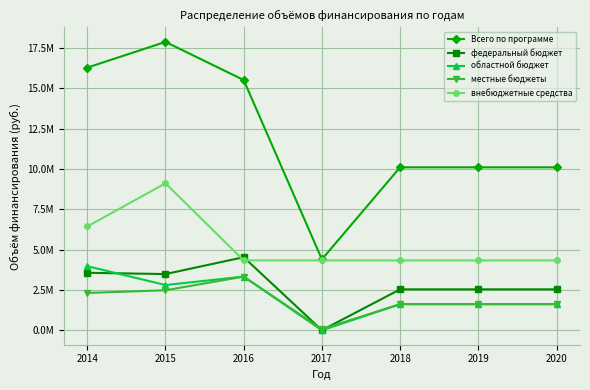

What are all the series names shown in the legend?

Всего по программе, федеральный бюджет, областной бюджет, местные бюджеты, внебюджетные средства